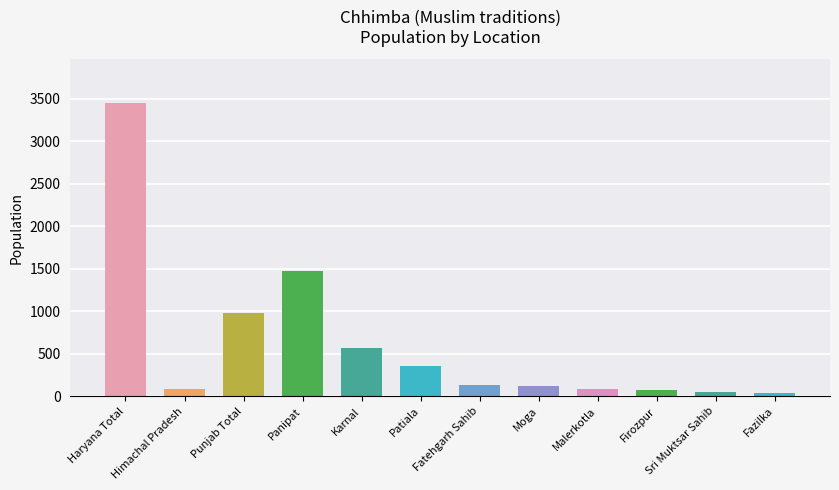

Count the number of data series in this chart.

1